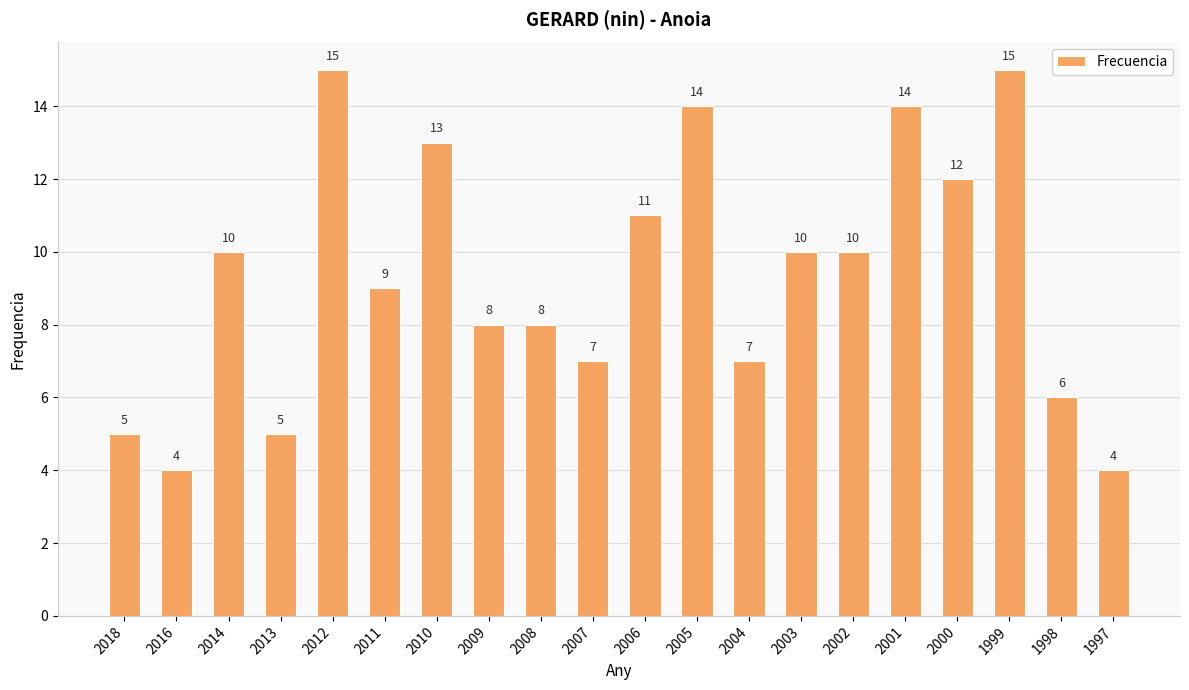

What is the difference between the maximum and minimum values?

11